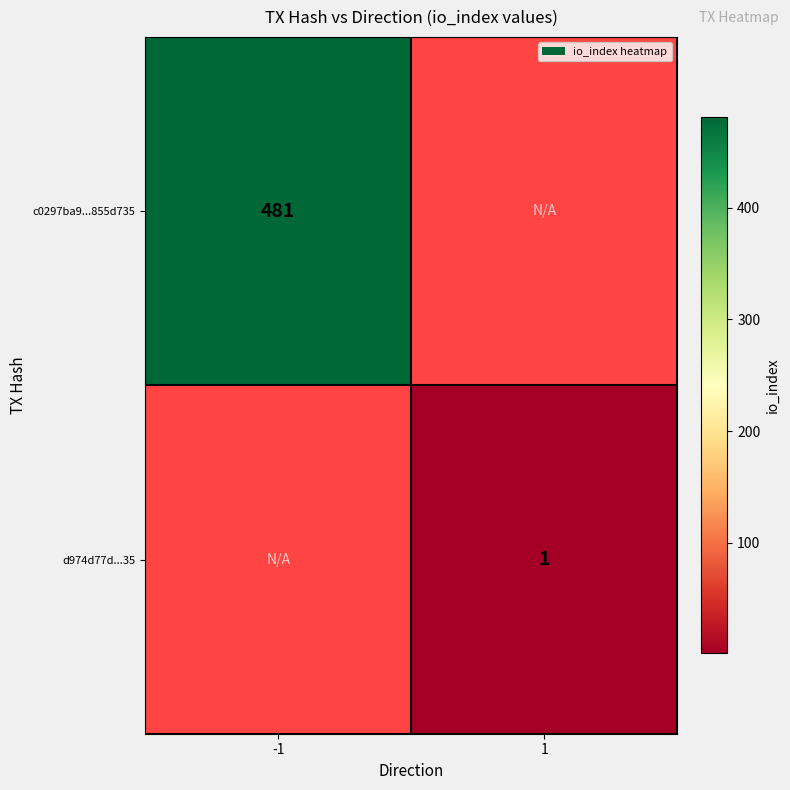

The d974d77d...35 series shows 1 at 1. True or false?

True